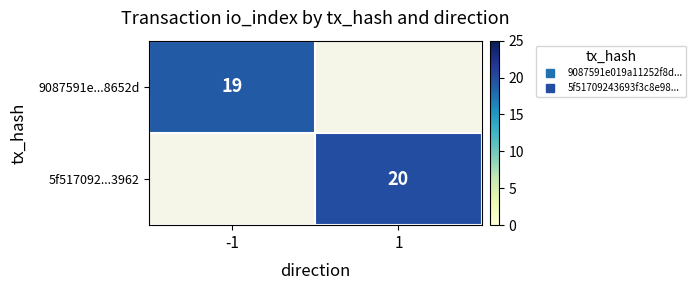

Is the value of 5f517092...3962 at 1 greater than the value of 9087591e...8652d at 1?

No